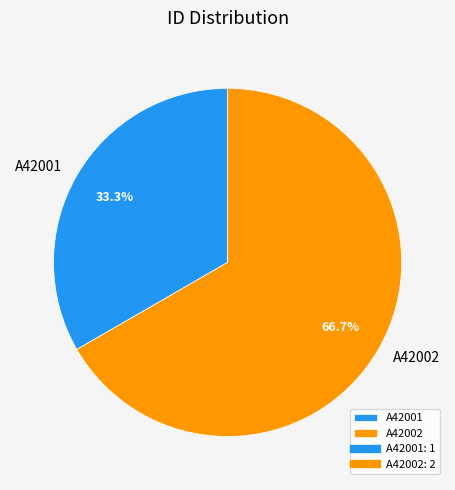

Between A42001 and A42002, which is larger?

A42002